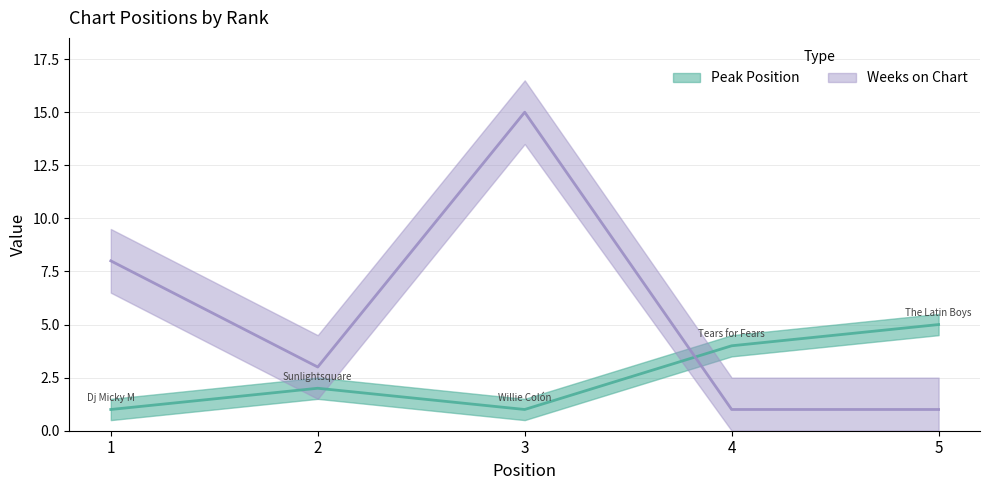

What is the maximum value for Weeks on Chart?

15